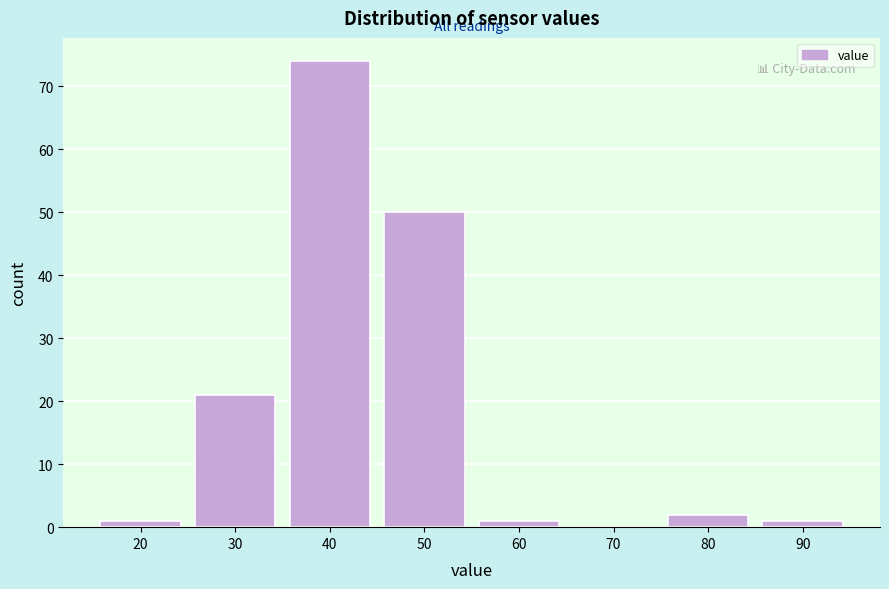

Reading left to right, extract all data points from this chart.

20=1	30=21	40=74	50=50	60=1	70=0	80=2	90=1